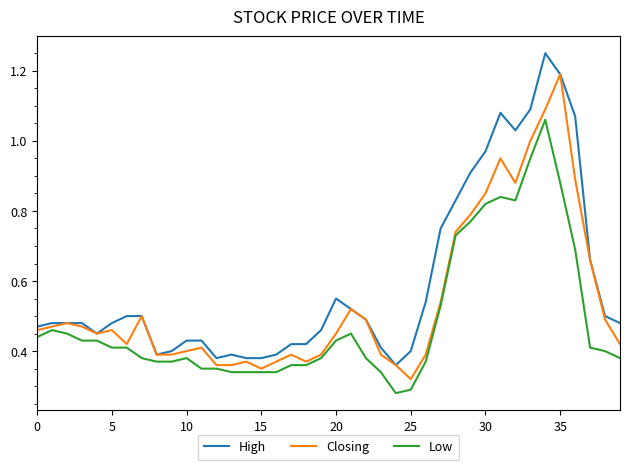

Rank the series by their maximum value, from lowest to highest.

Low, Closing, High